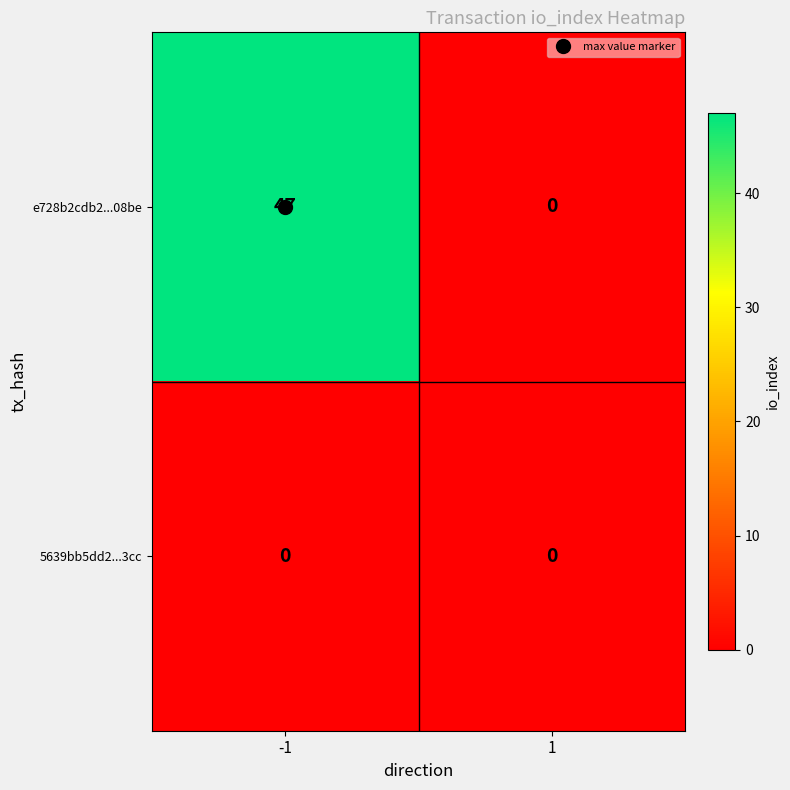

The 5639bb5dd2...3cc series shows 0 at 1. True or false?

True